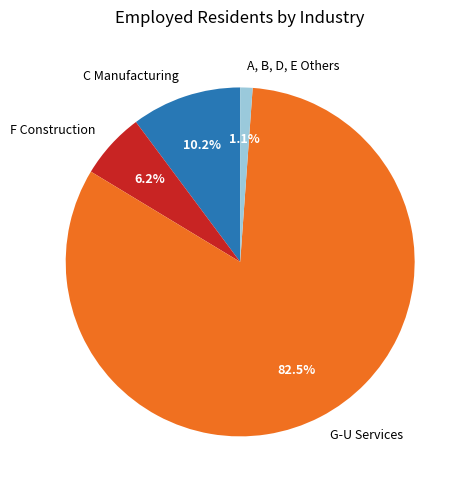

How many slices are in this pie chart?

4